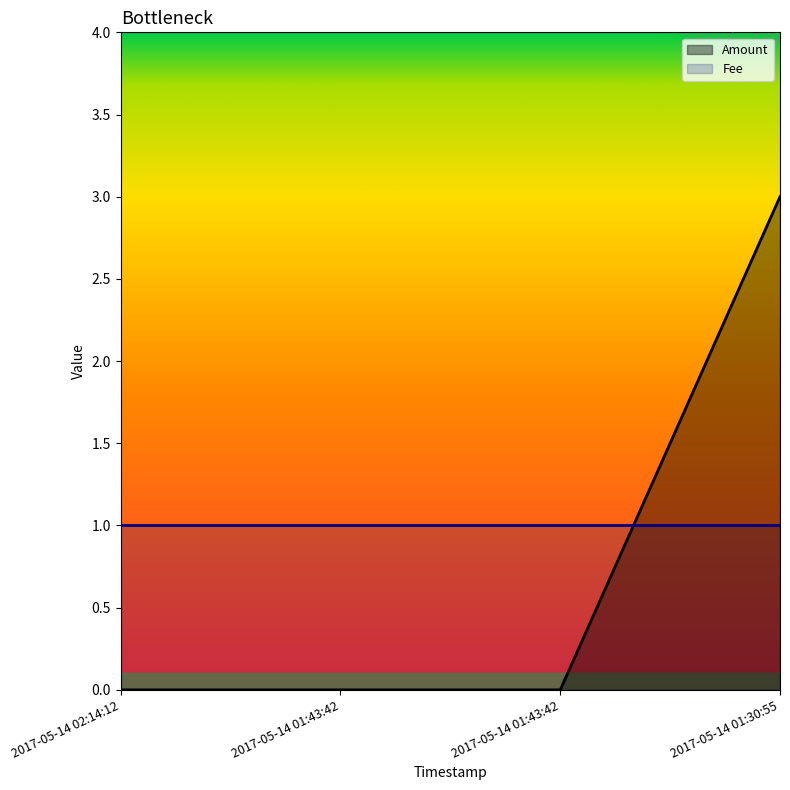

What is the label of the 2nd point from the right?

2017-05-14 01:43:42